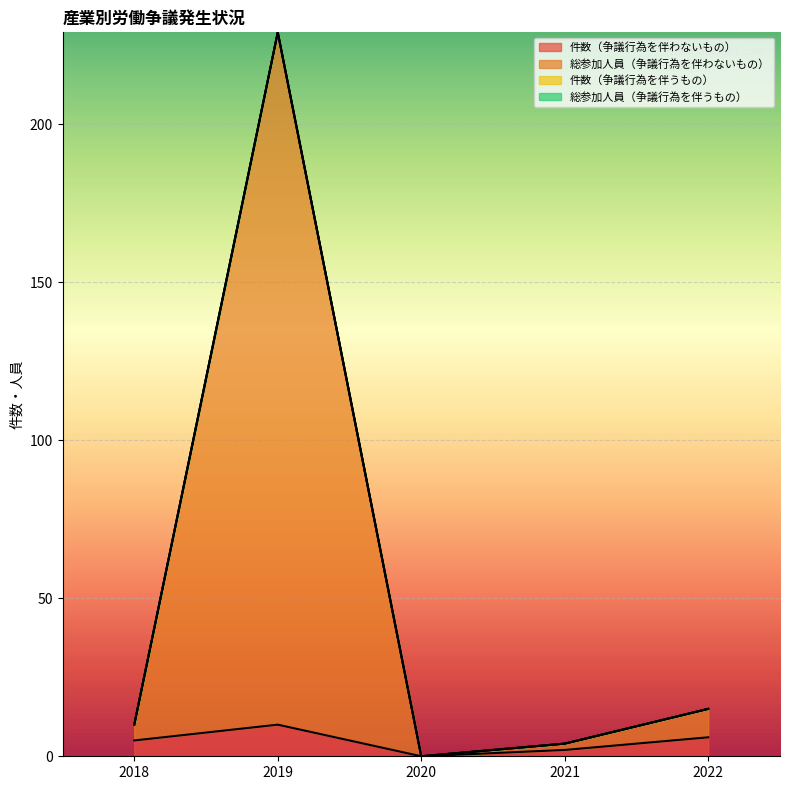

How many values in 総参加人員（争議行為を伴わないもの） are above zero?

4